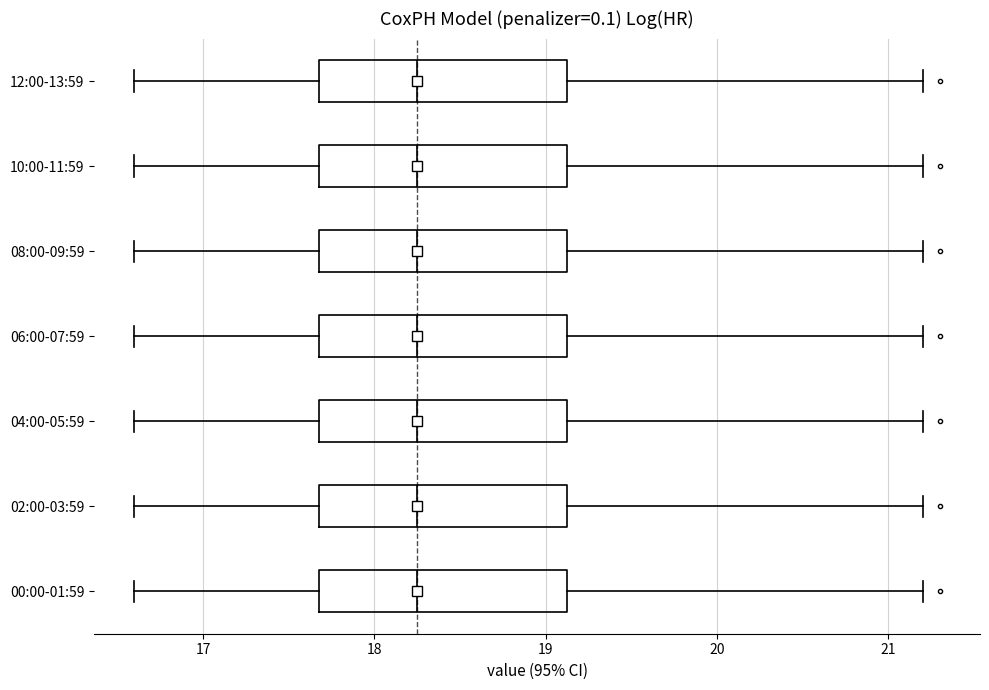

Where does the left whisker of the box for 10:00-11:59 end on the x-axis? The values are not printed on the chart, so give them approximately, as read against the axis.

16.6